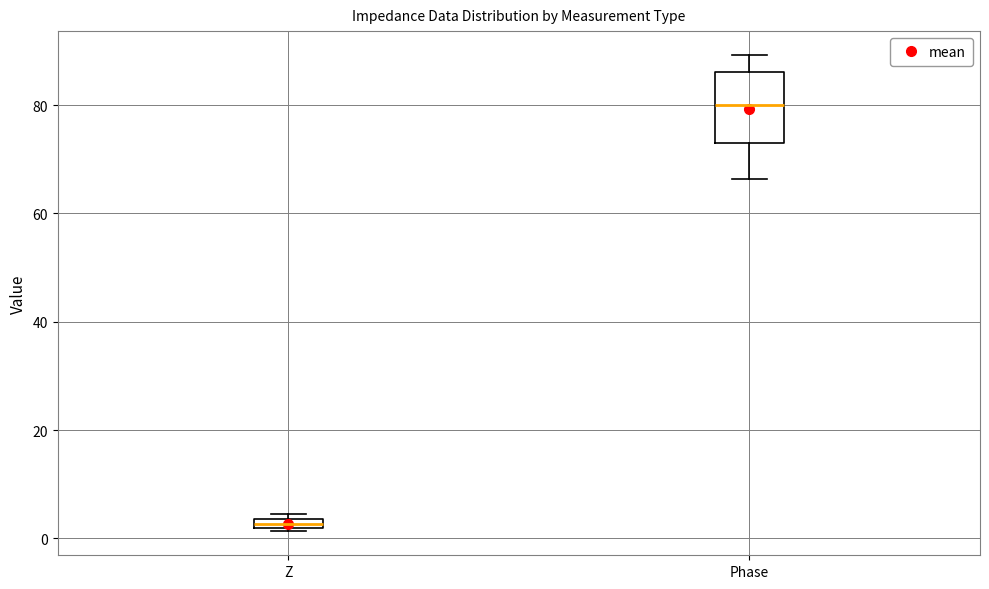

Which box has the lowest median line?

Z